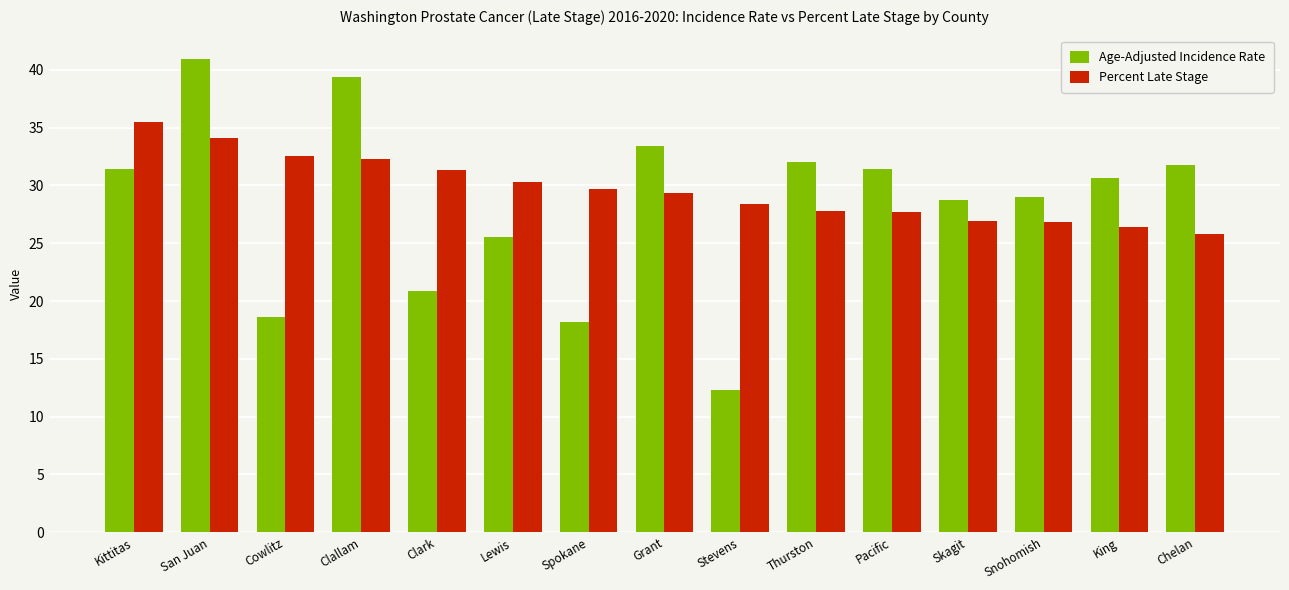

Which series has the largest total across all categories?

Percent Late Stage